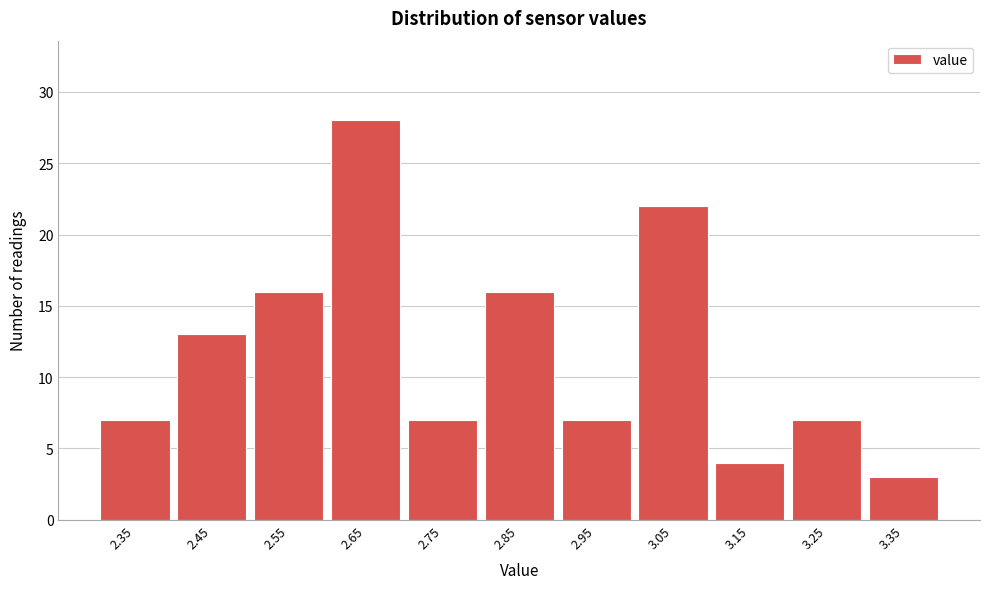

Reading left to right, transcribe all the data shown in this chart.

2.35=7	2.45=13	2.55=16	2.65=28	2.75=7	2.85=16	2.95=7	3.05=22	3.15=4	3.25=7	3.35=3